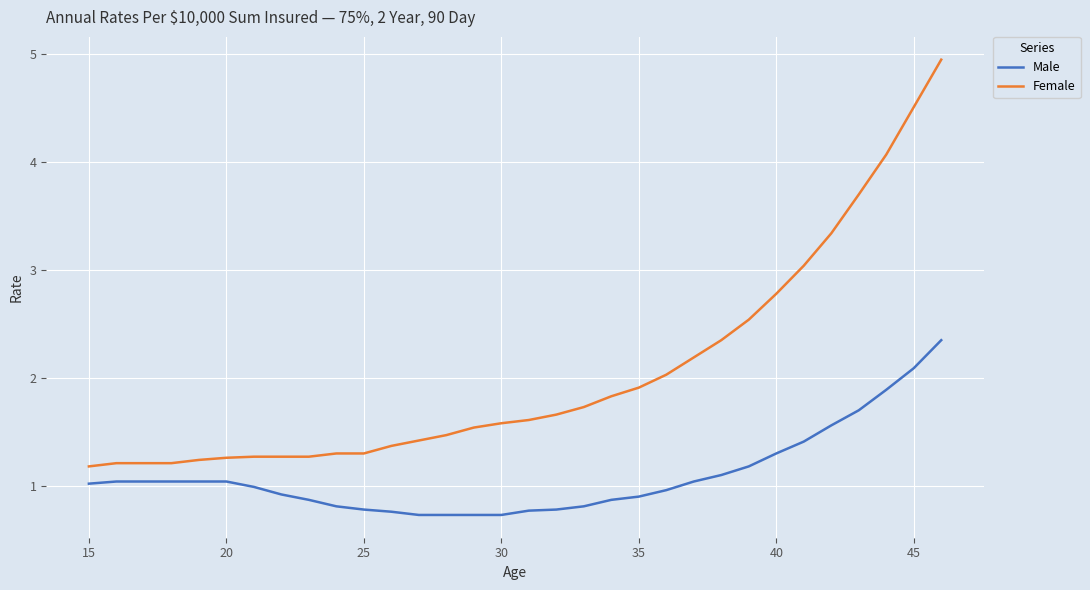

What are all the series names shown in the legend?

Male, Female